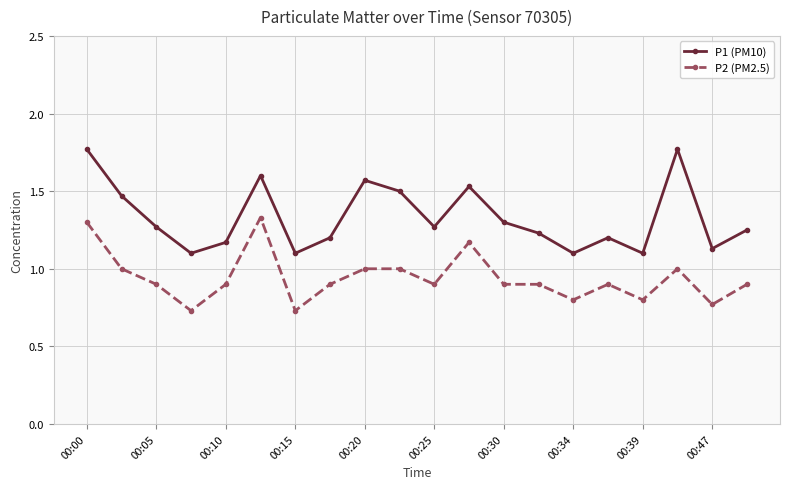

What is the value of the P2 (PM2.5) point at the 18th from the left?

1.0